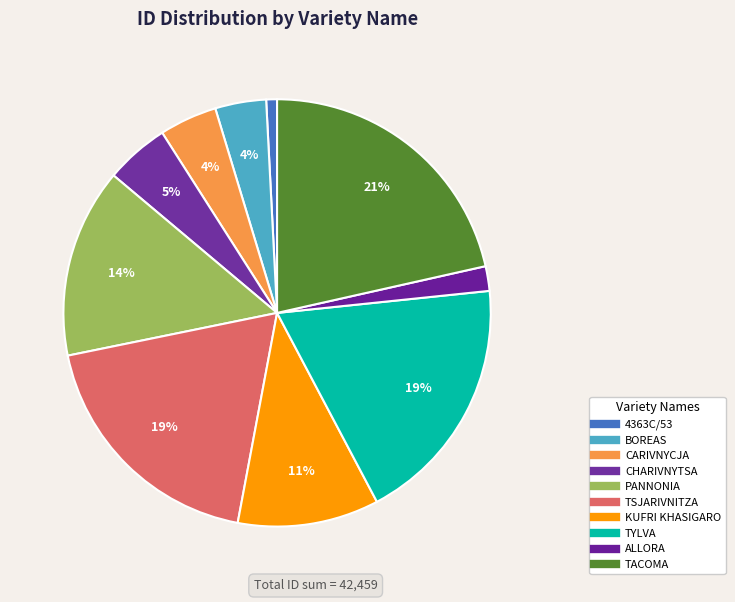

How many slices are in this pie chart?

10